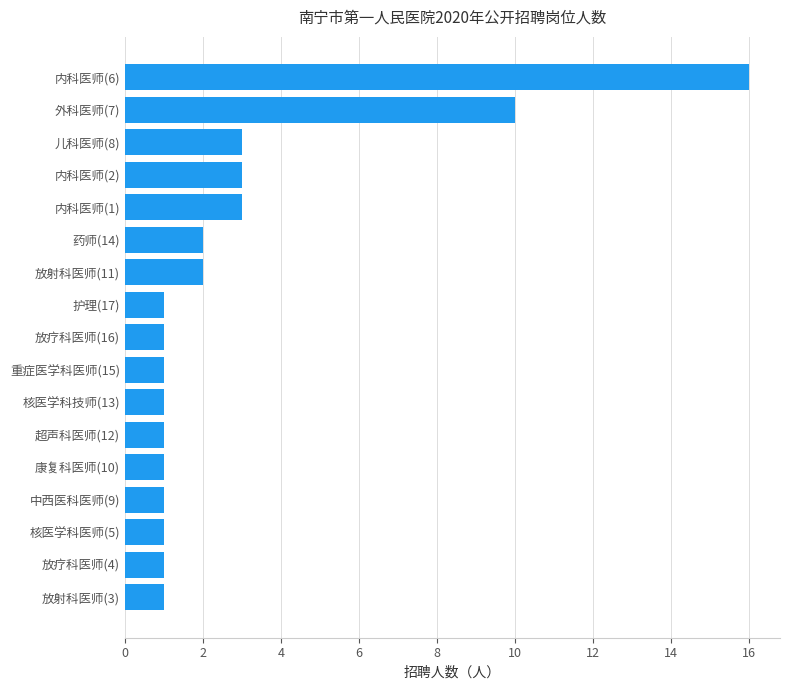

The chart shows a value of 2 at 放疗科医师(16). True or false?

False